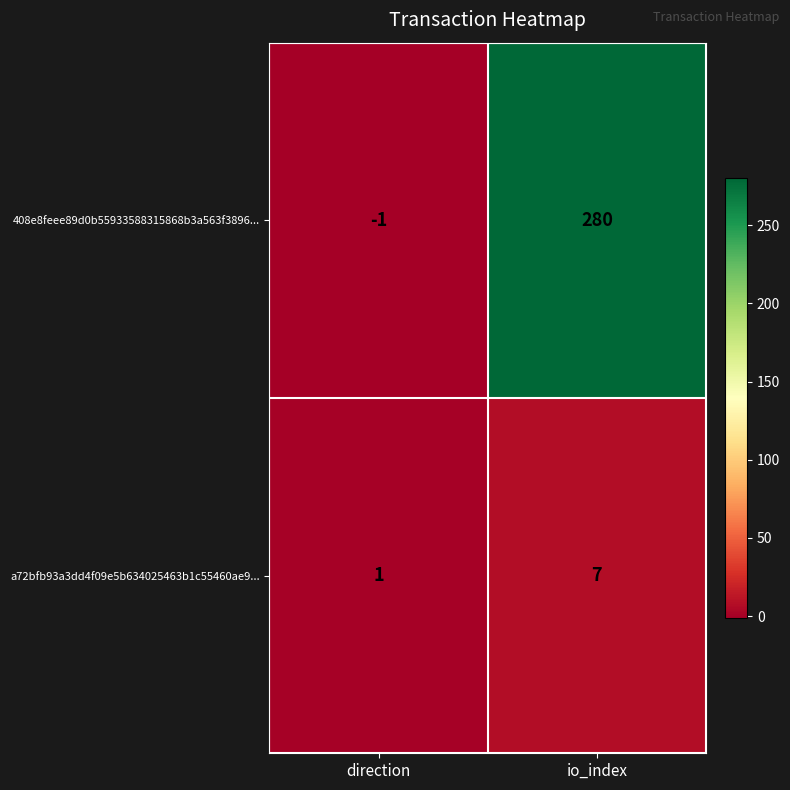

Reading left to right, list all the values displayed in this chart.

408e8feee89d0b55933588315868b3a563f3896...: direction=-1	io_index=280
a72bfb93a3dd4f09e5b634025463b1c55460ae9...: direction=1	io_index=7